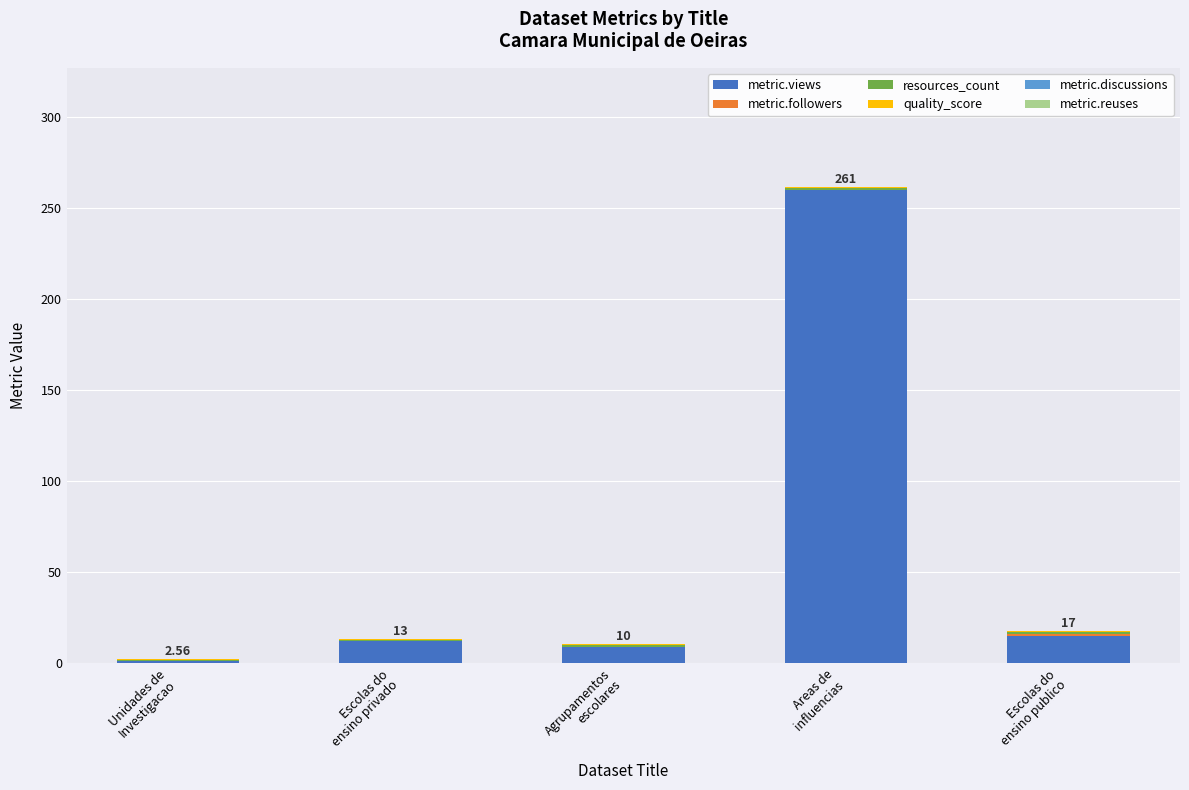

What is the label of the 4th bar from the right?

Escolas do
ensino privado